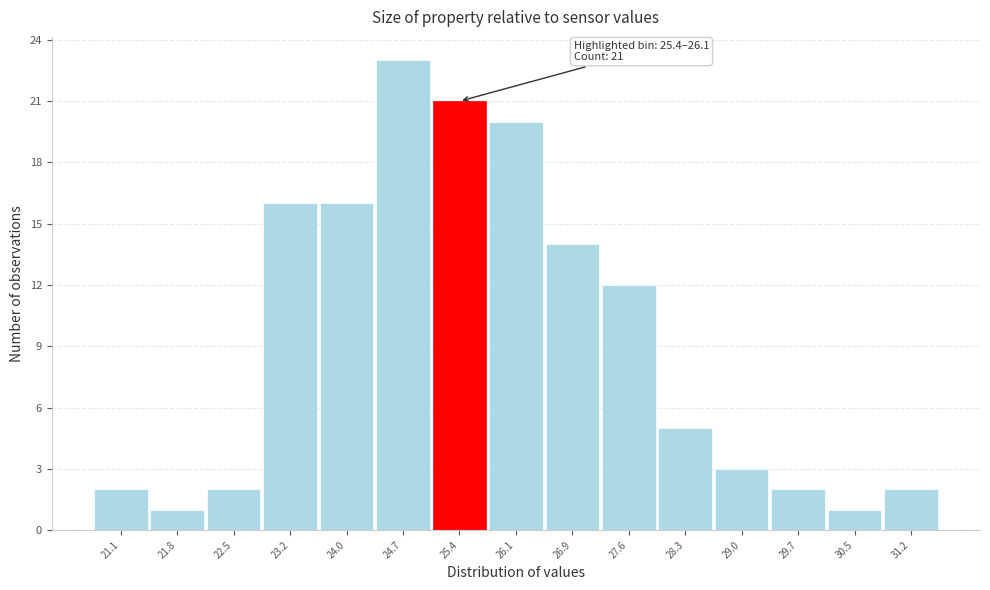

Reading left to right, what are all the values shown in this chart?

21.1=2	21.8=1	22.5=2	23.2=16	24.0=16	24.7=23	25.4=21	26.1=20	26.9=14	27.6=12	28.3=5	29.0=3	29.7=2	30.5=1	31.2=2